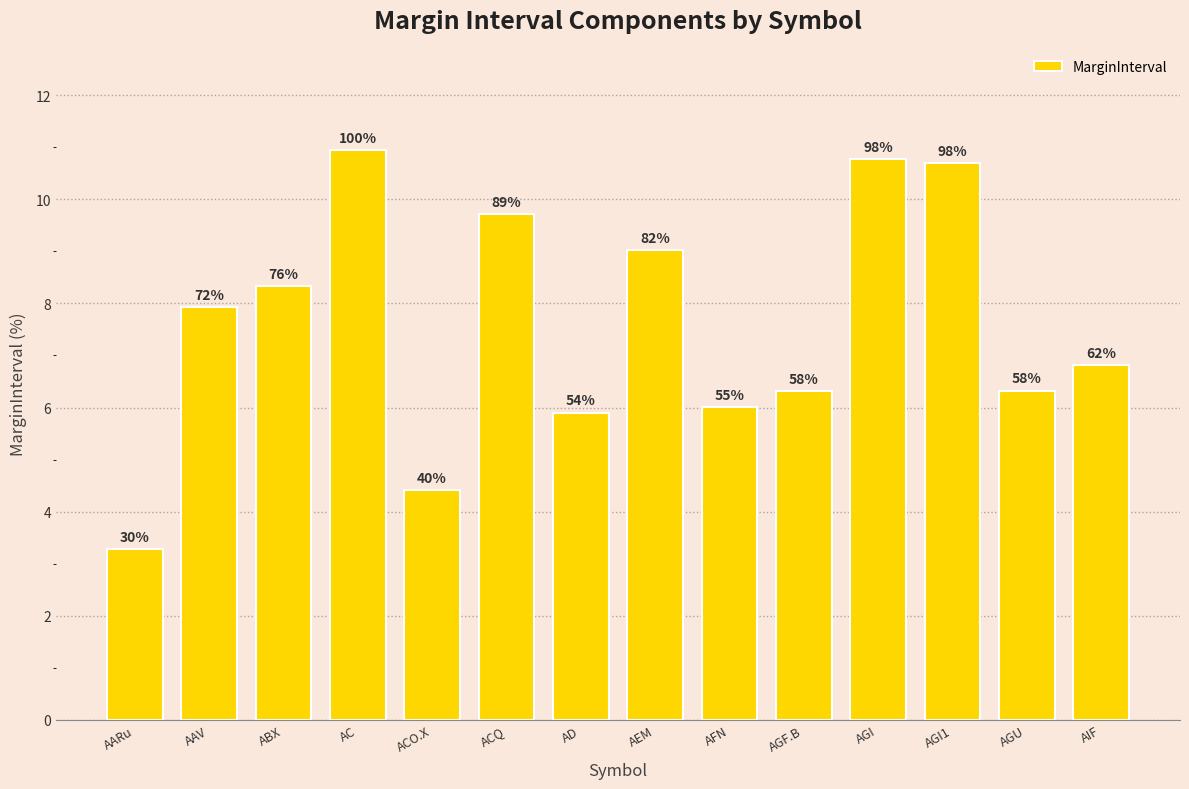

What is the label of the 4th bar from the right?

AGI